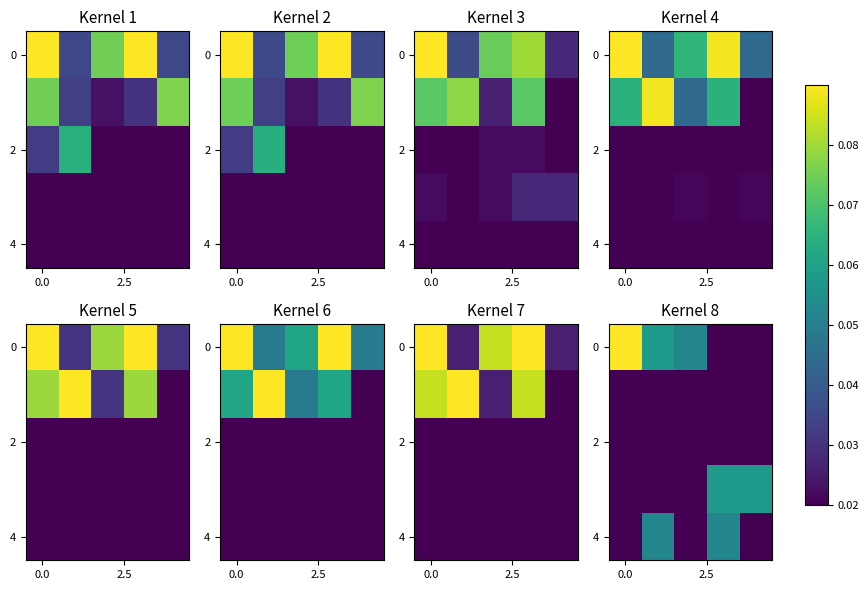

At how many categories does at least one series exceed 0?

5